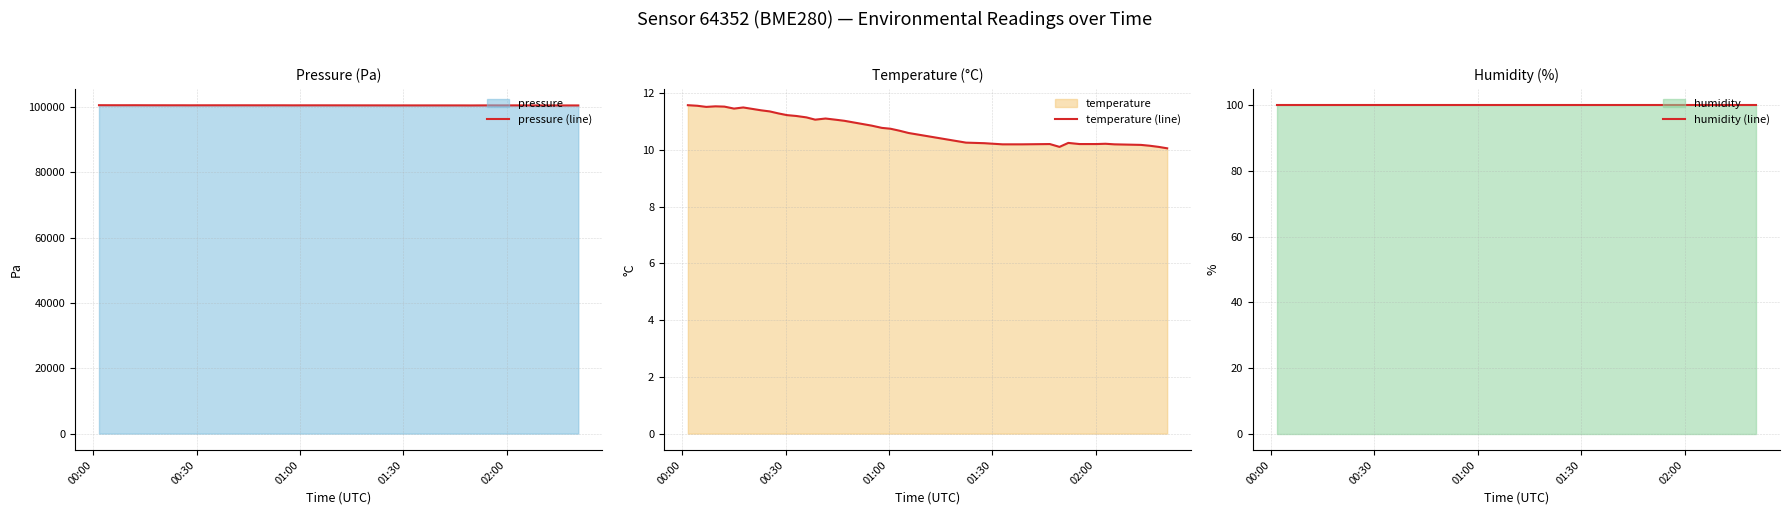

What is the sum of all humidity (line) values?

4000.0